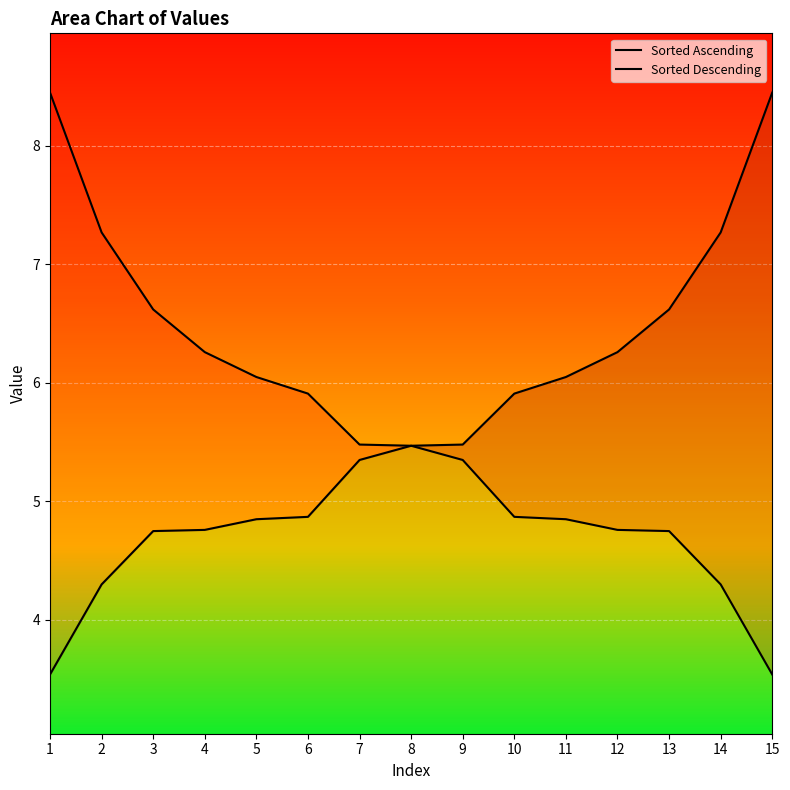

What is the difference between the Sorted Ascending values at 10 and 13?

0.7